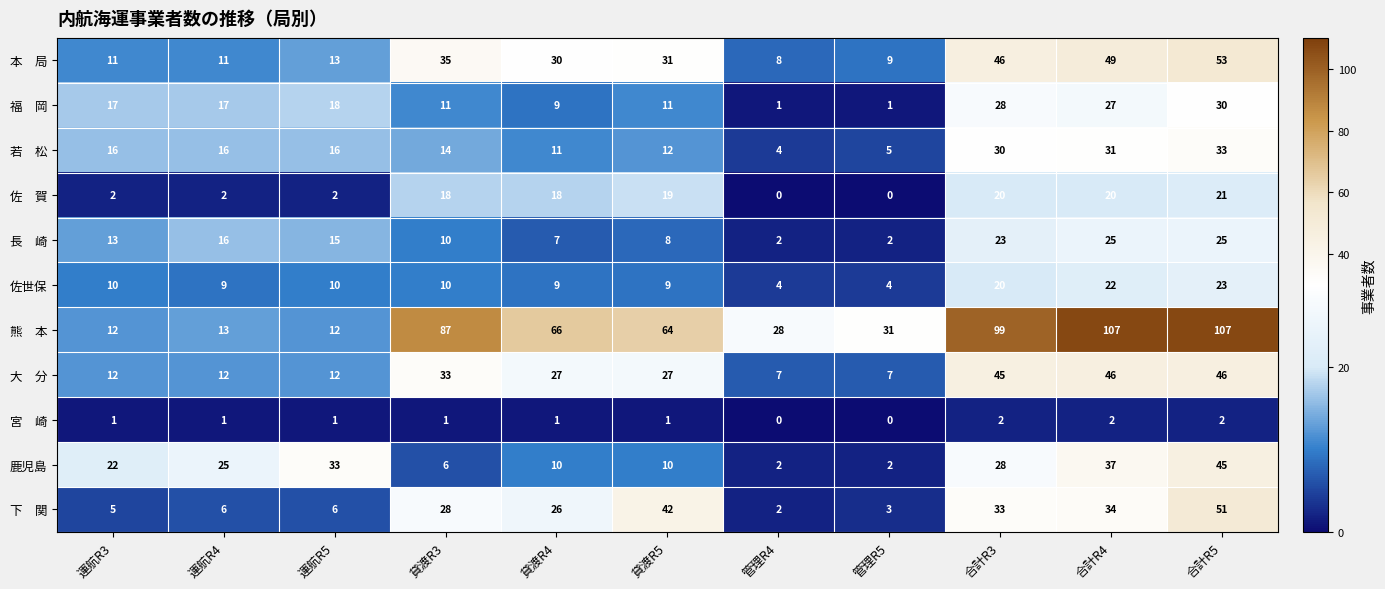

What is the sum of the 鹿児島 values at 合計R5 and 運航R4?

70